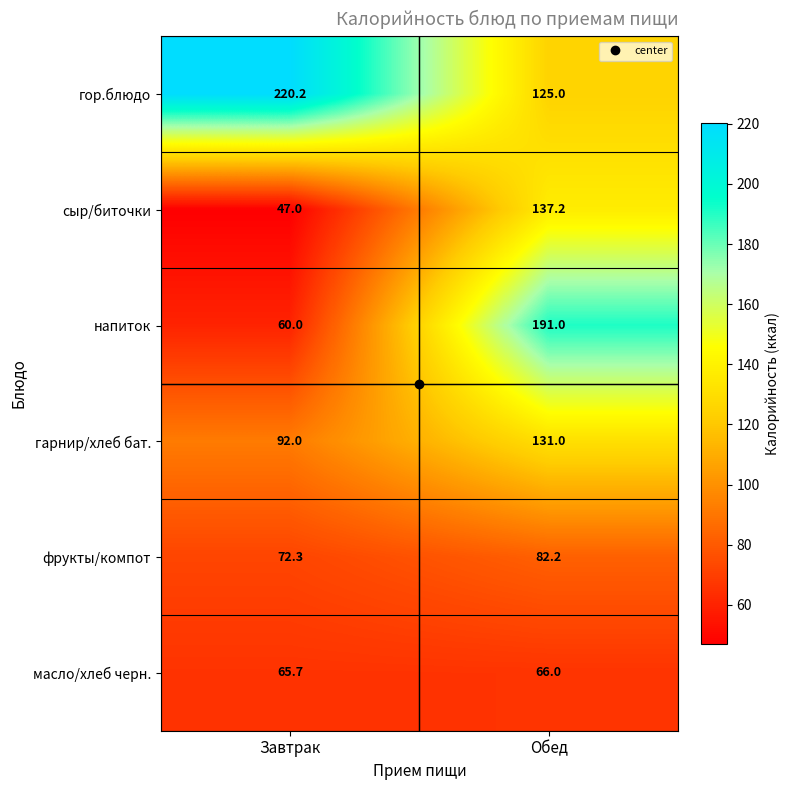

At which label does гор.блюдо first exceed 220?

Завтрак